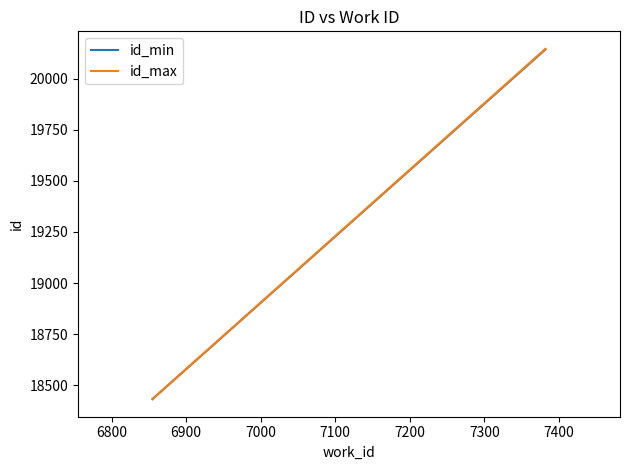

How many lines are shown in the chart?

2